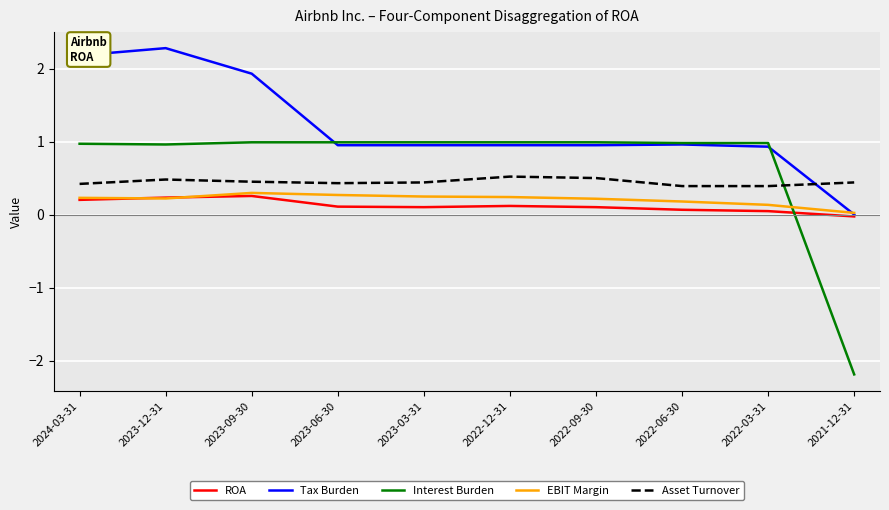

What is the approximate value of Interest Burden at 2023-06-30?

1.0